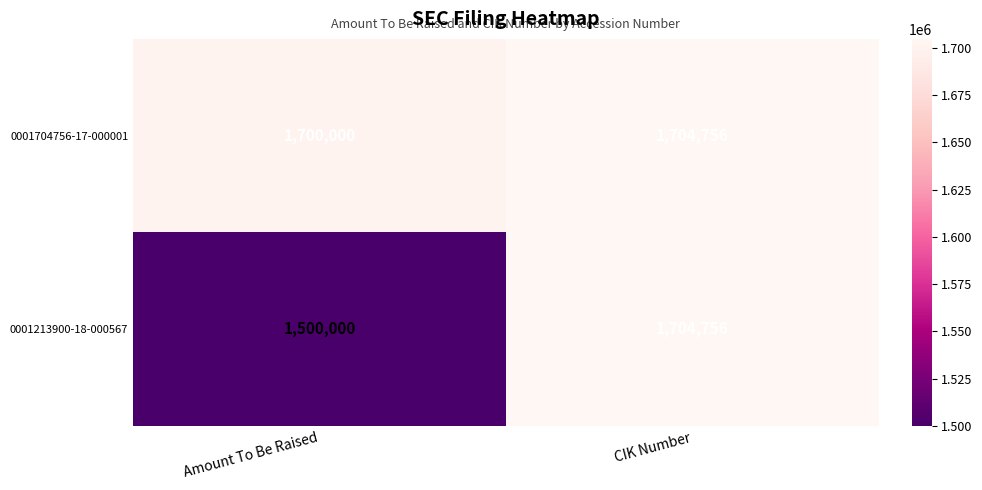

Rank the series at Amount To Be Raised from highest to lowest value.

0001704756-17-000001, 0001213900-18-000567